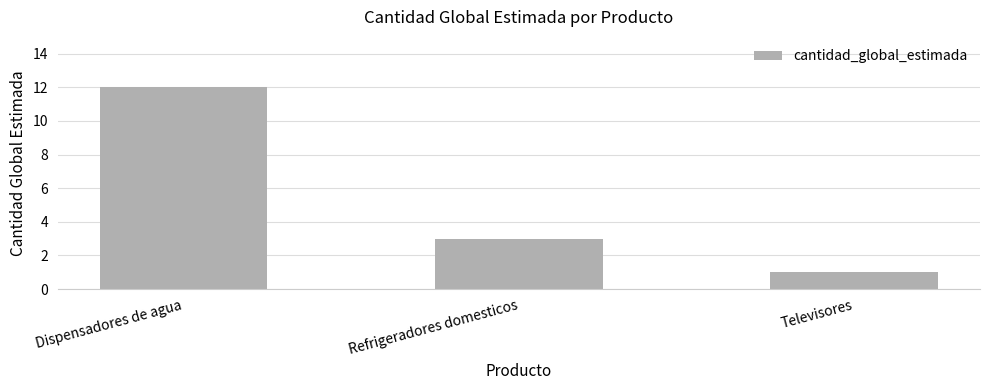

The chart shows a value of 3 at Refrigeradores domesticos. True or false?

True